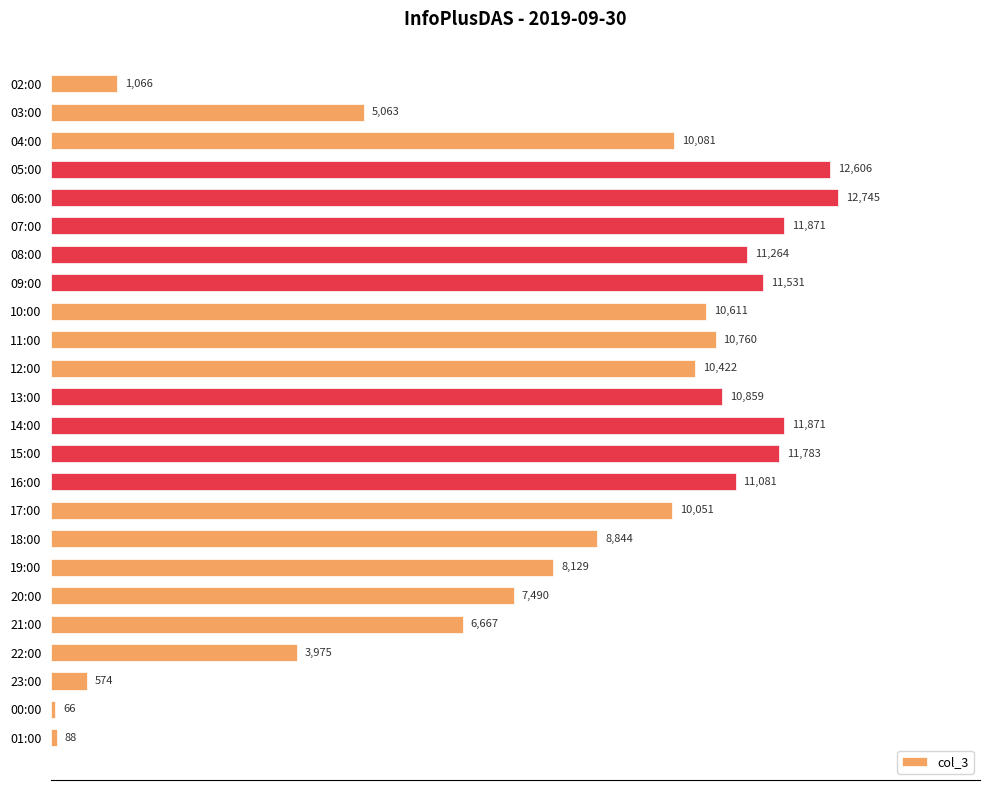

Reading bottom to top, transcribe all the data shown in this chart.

88	66	574	3975	6667	7490	8129	8844	10051	11081	11783	11871	10859	10422	10760	10611	11531	11264	11871	12745	12606	10081	5063	1066